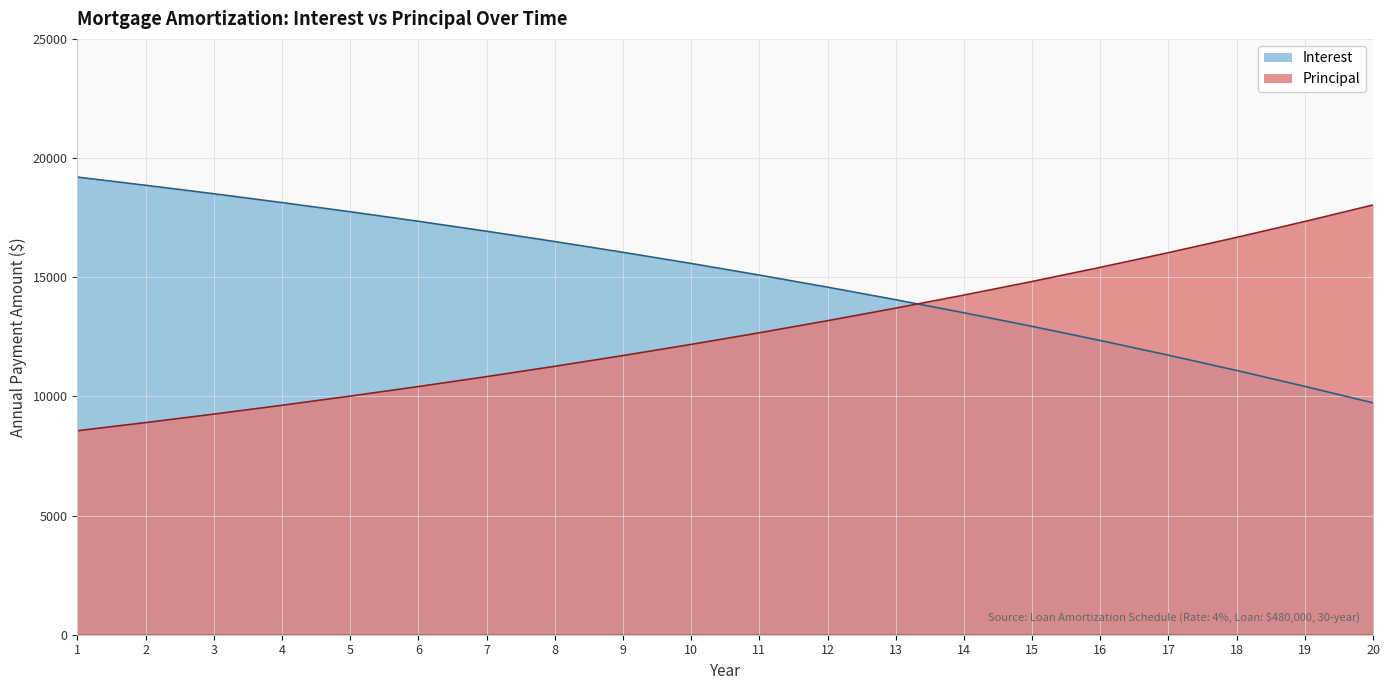

Which label corresponds to the smallest value in the chart?

1